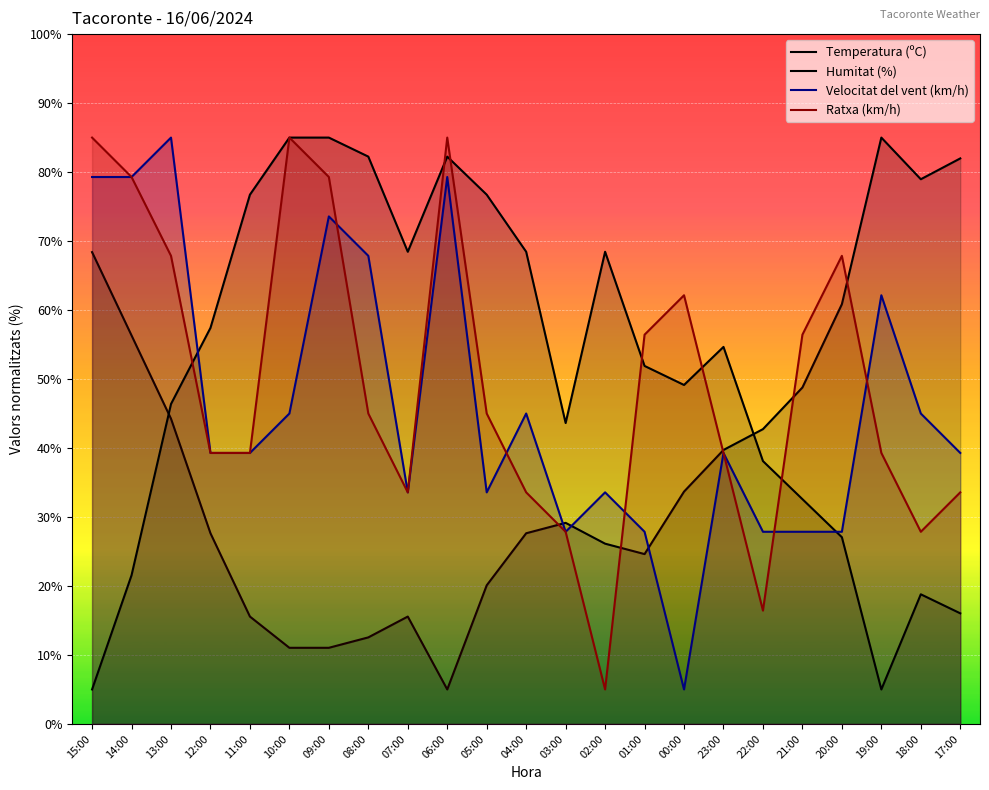

Does the chart display data point markers on the line(s)?

No